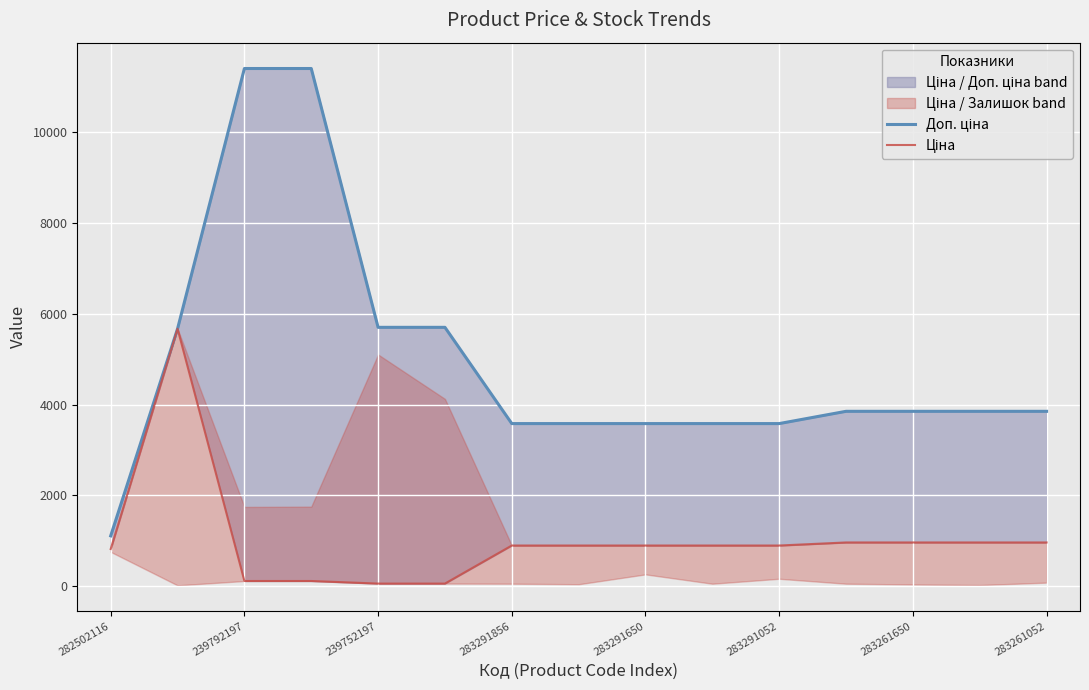

Count the number of categories in the chart.

15